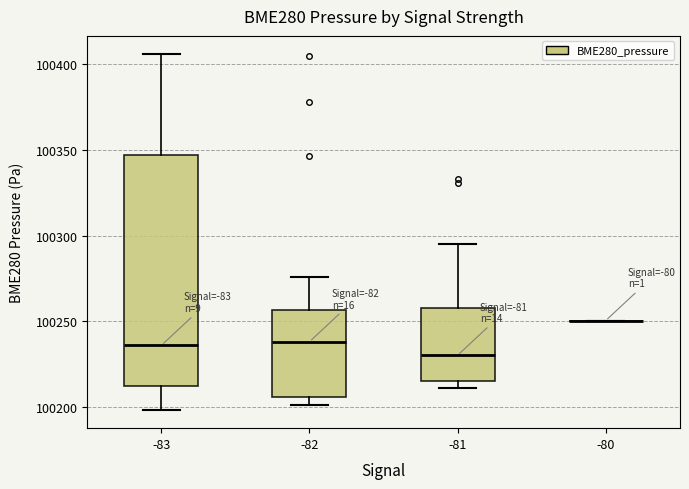

Reading left to right, read every box against the y-axis: the position of its median line, the range the box covers, and the ends of its whiskers. The values are not printed on the chart, so give them approximately, as read against the axis.

-83: median 100235, box 100210 to 100345, whiskers 100200 to 100405
-82: median 100240, box 100205 to 100255, whiskers 100200 to 100275
-81: median 100230, box 100215 to 100260, whiskers 100210 to 100295
-80: box collapsed to a line at 100250, whiskers 100250 to 100250